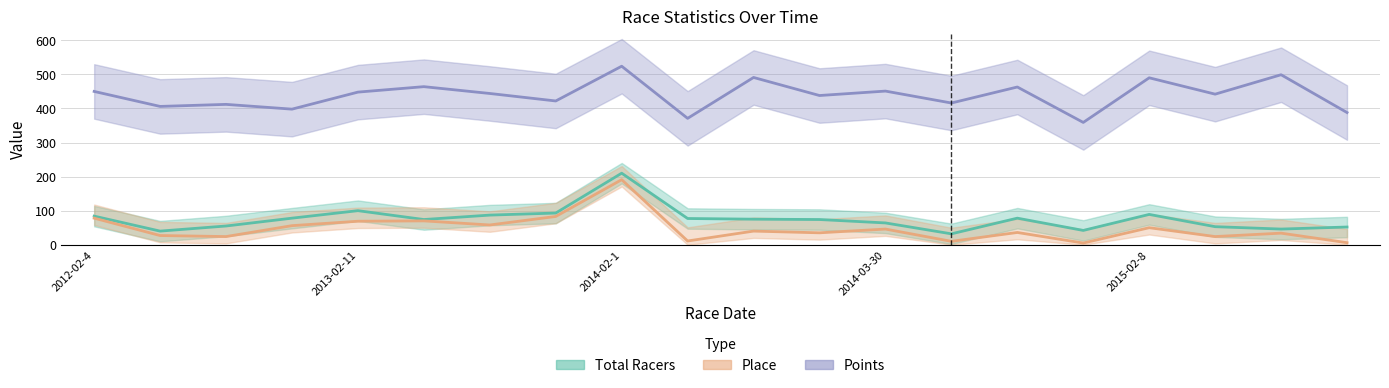

In Place, how many points are higher than both neighbors (excluding endpoints)?

7